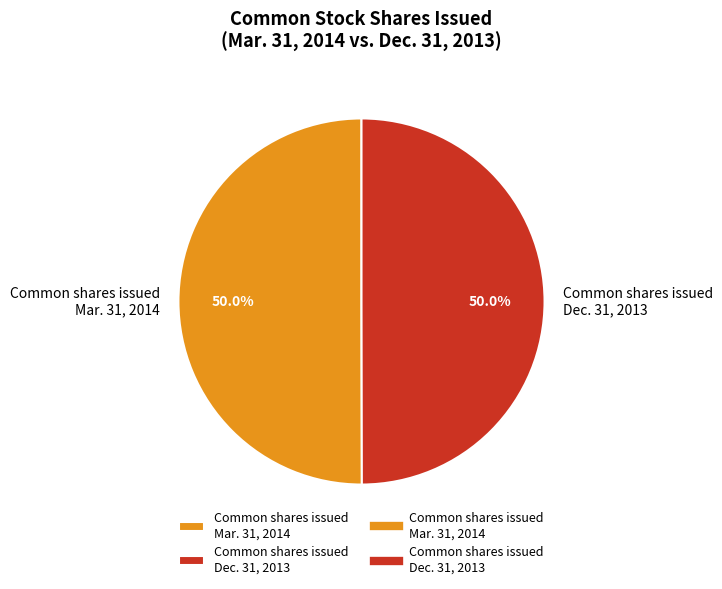

What is the total percentage of Common shares issued Mar. 31, 2014 and Common shares issued Dec. 31, 2013?

100.0%